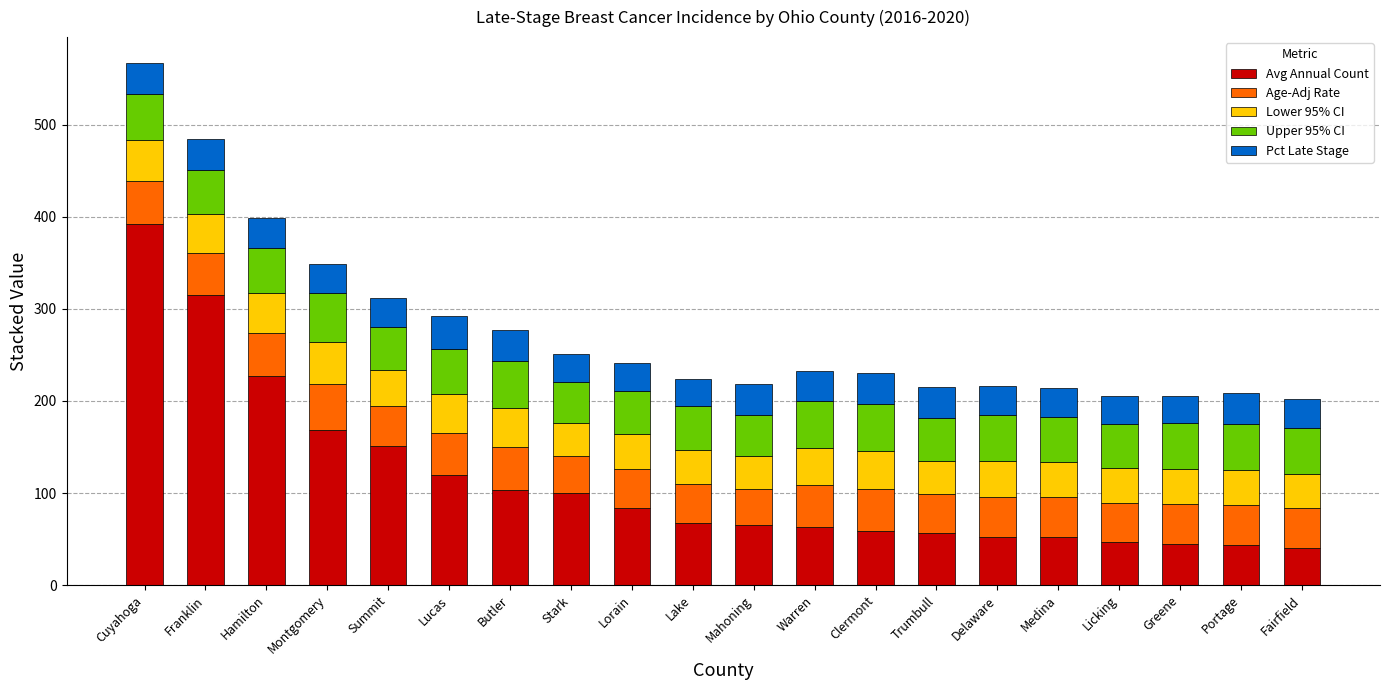

At which category is the sum across all series the highest?

Cuyahoga